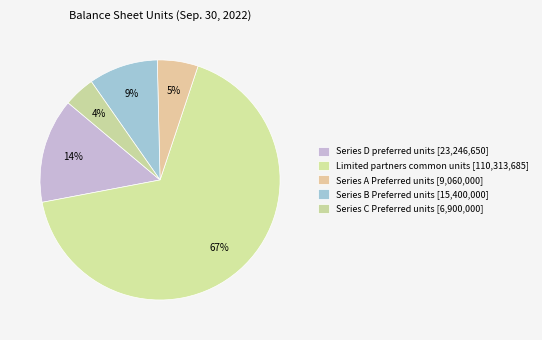

Between Series A Preferred units and Series C Preferred units, which is larger?

Series A Preferred units